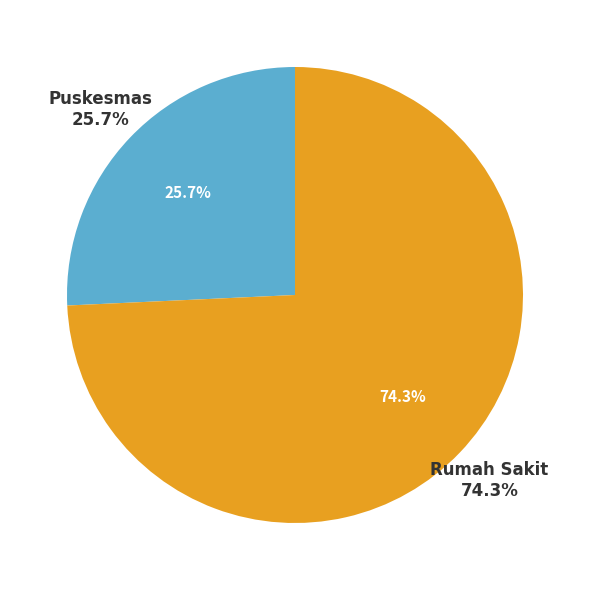

Rank the categories by value from highest to lowest.

Rumah Sakit, Puskesmas